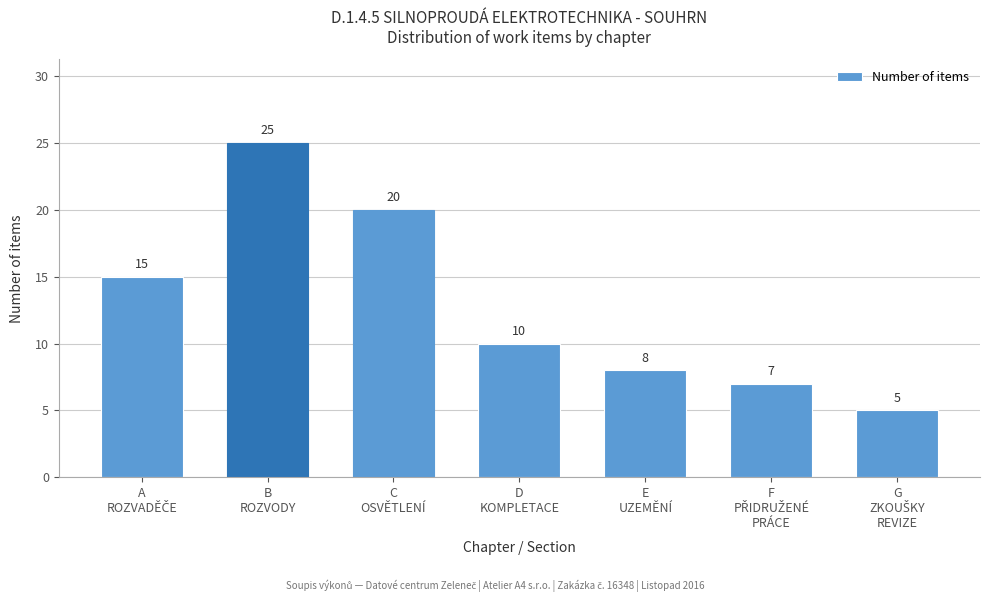

What is the value of the 7th bar from the left?

5